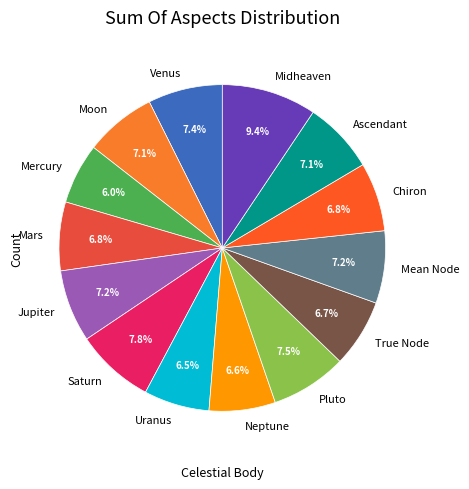

Do Mean Node and True Node together represent more than half of the pie?

No